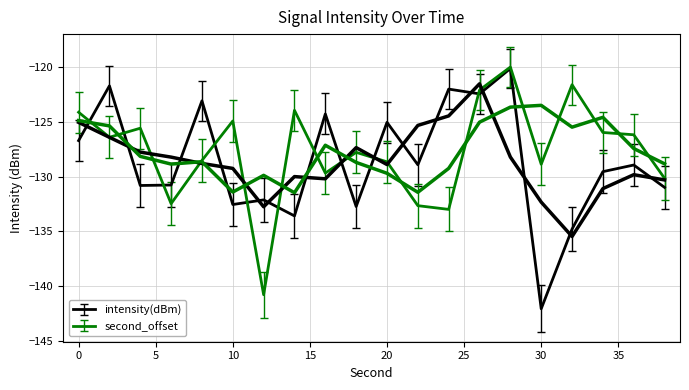

What is the total value across all series at 24?

-255.0